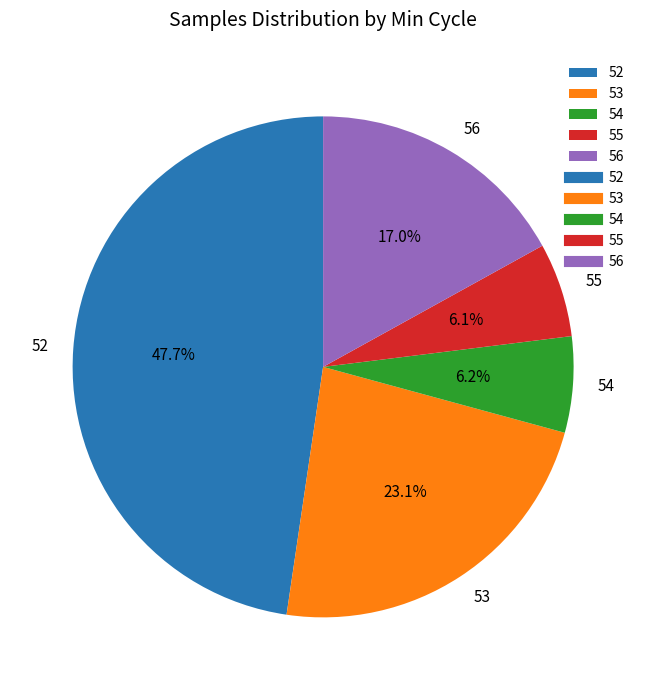

To the nearest percent, what percentage of the pie is 53?

23%